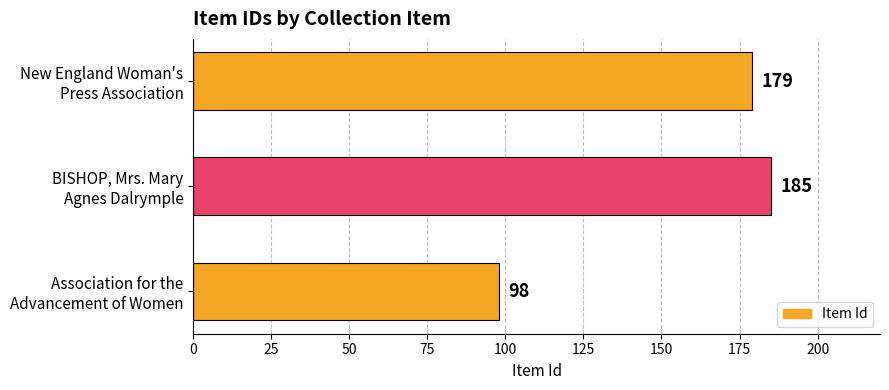

What is the smallest value displayed?

98